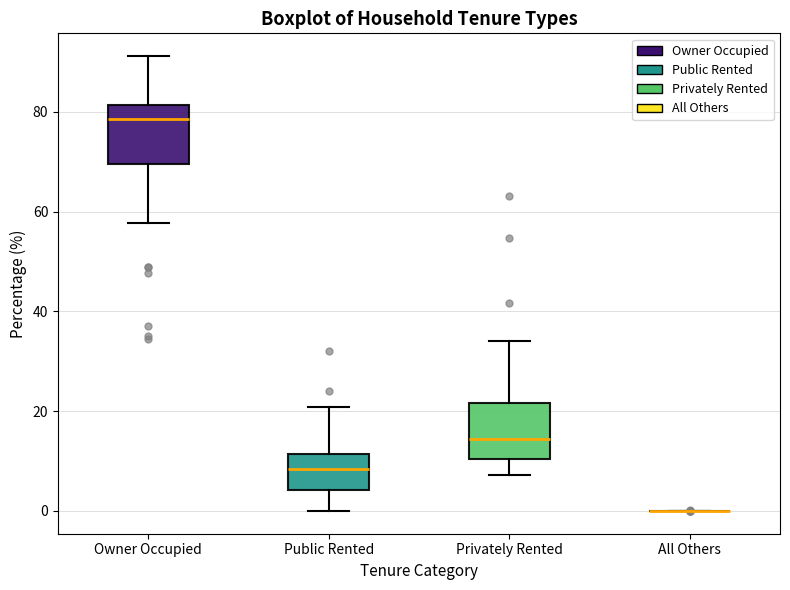

Reading left to right, transcribe this box plot: for each box, give where its median line is, the range the box spans, and where its two whiskers end, as read against the y-axis. The values are not printed on the chart, so give them approximately, as read against the axis.

Owner Occupied: median 78, box 70 to 82, whiskers 58 to 92
Public Rented: median 8, box 4 to 12, whiskers 0 to 20
Privately Rented: median 14, box 10 to 22, whiskers 8 to 34
All Others: box collapsed to a line at 0, whiskers 0 to 0